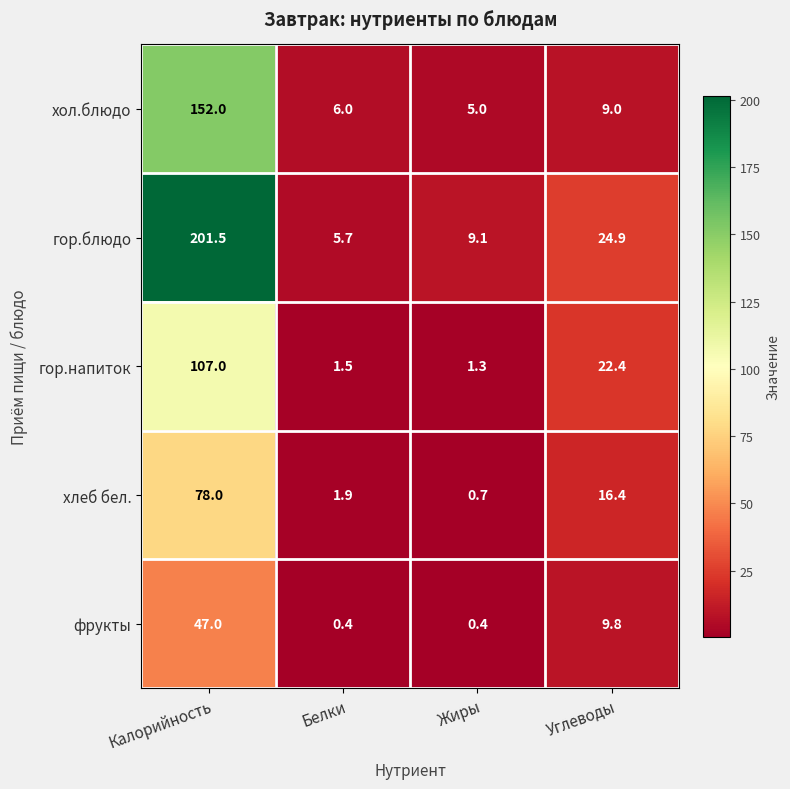

Is it true that гор.напиток equals 2.1 at Жиры?

False